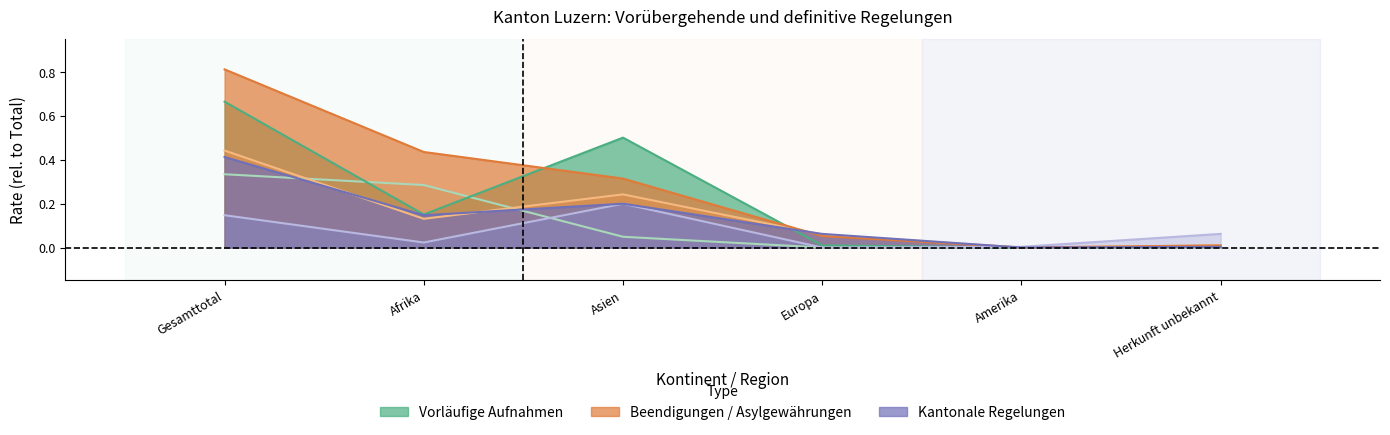

How many distinct data groups are displayed?

6